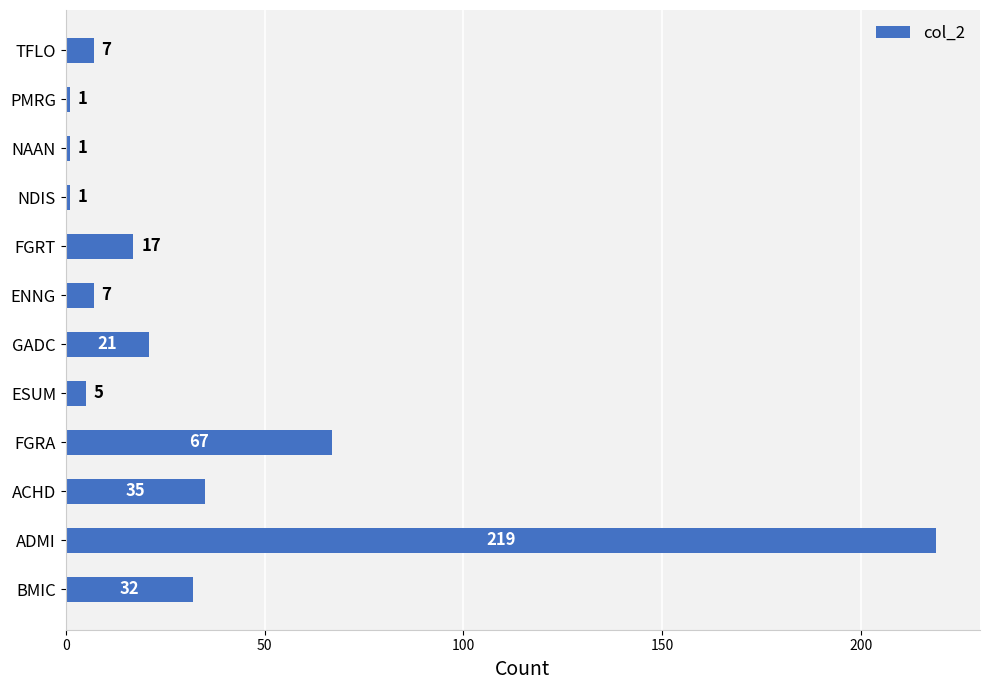

True or false: the data shows 296 at ADMI.

False